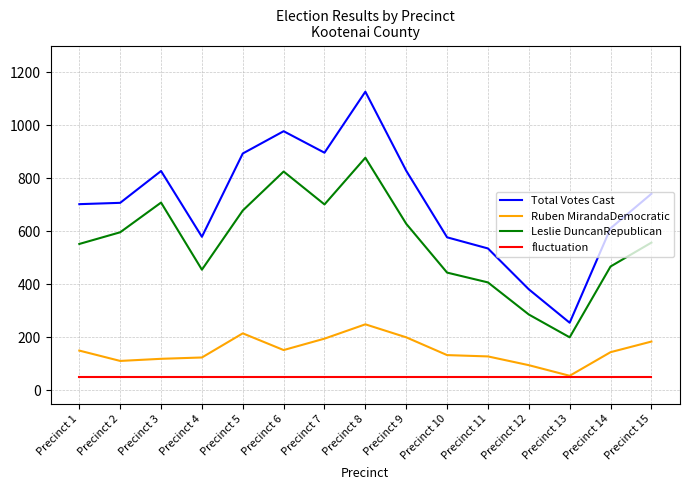

What is the smallest value displayed?

50